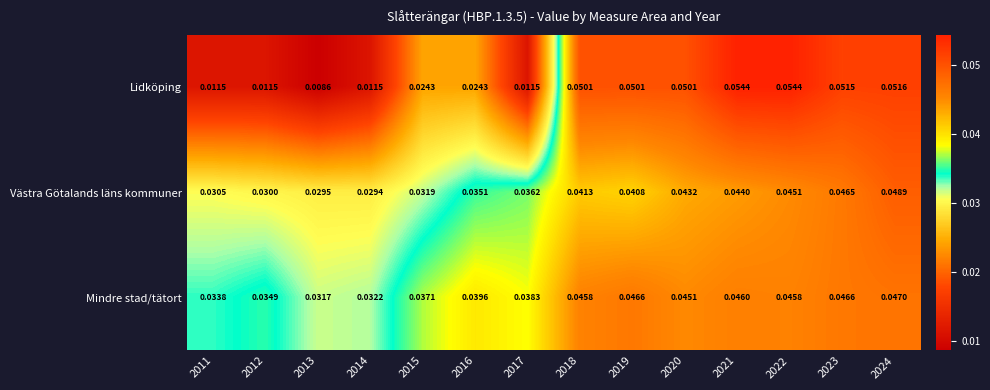

At 2013, list the series in order from smallest to largest.

Lidköping, Västra Götalands läns kommuner, Mindre stad/tätort